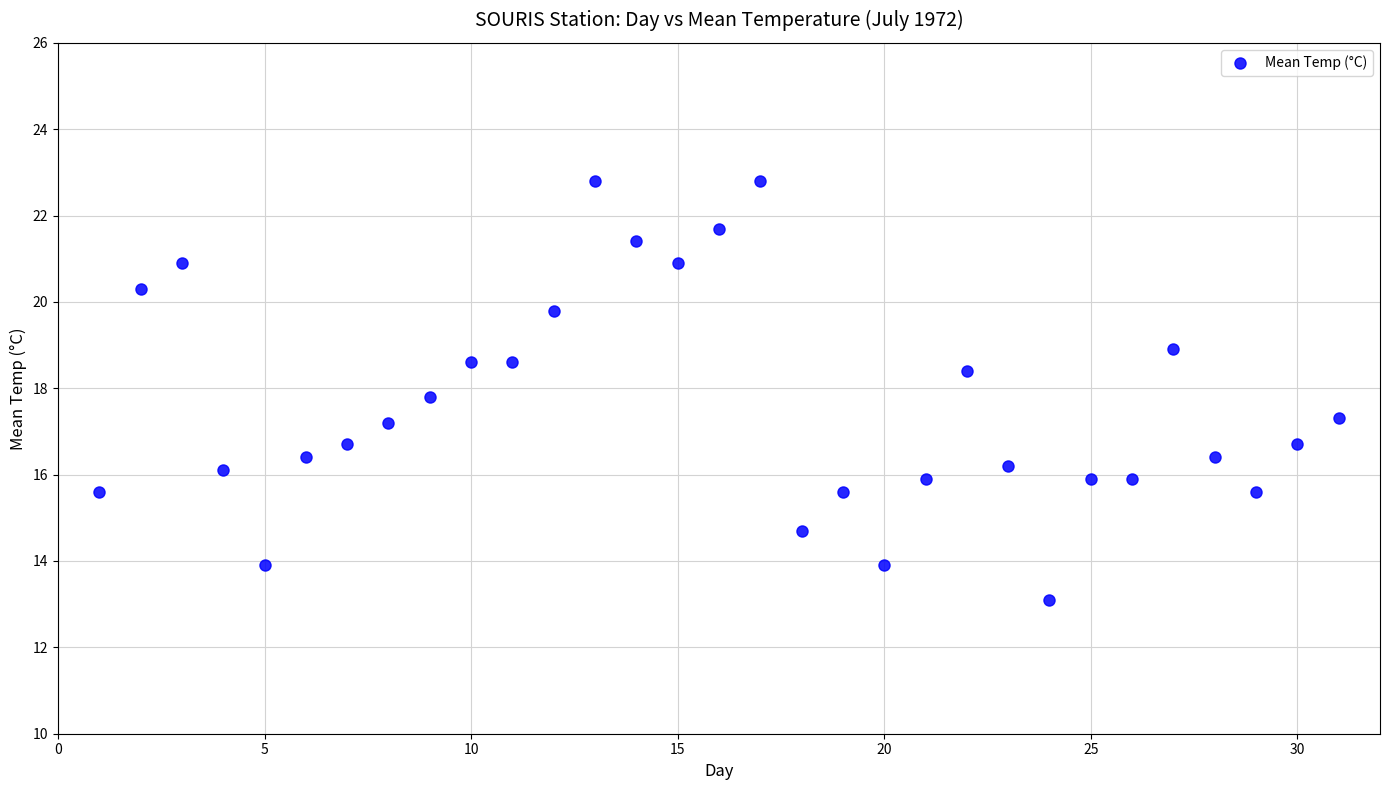

What is the range of Y values (max minus min)?

9.7